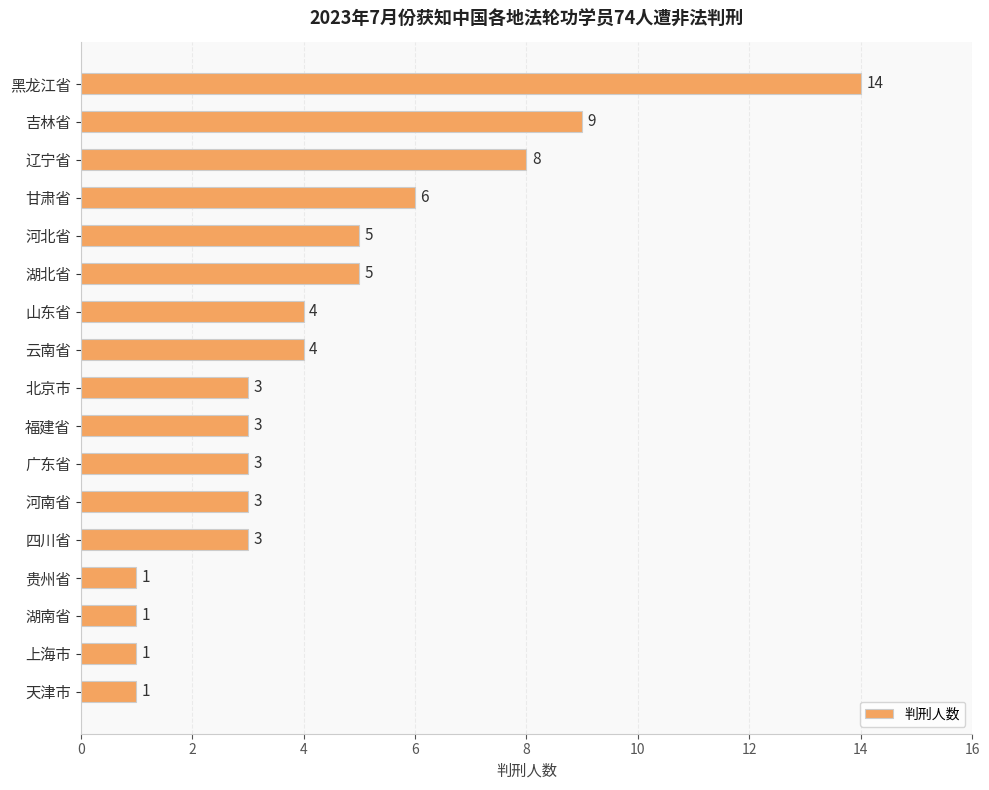

What is the average value?

4